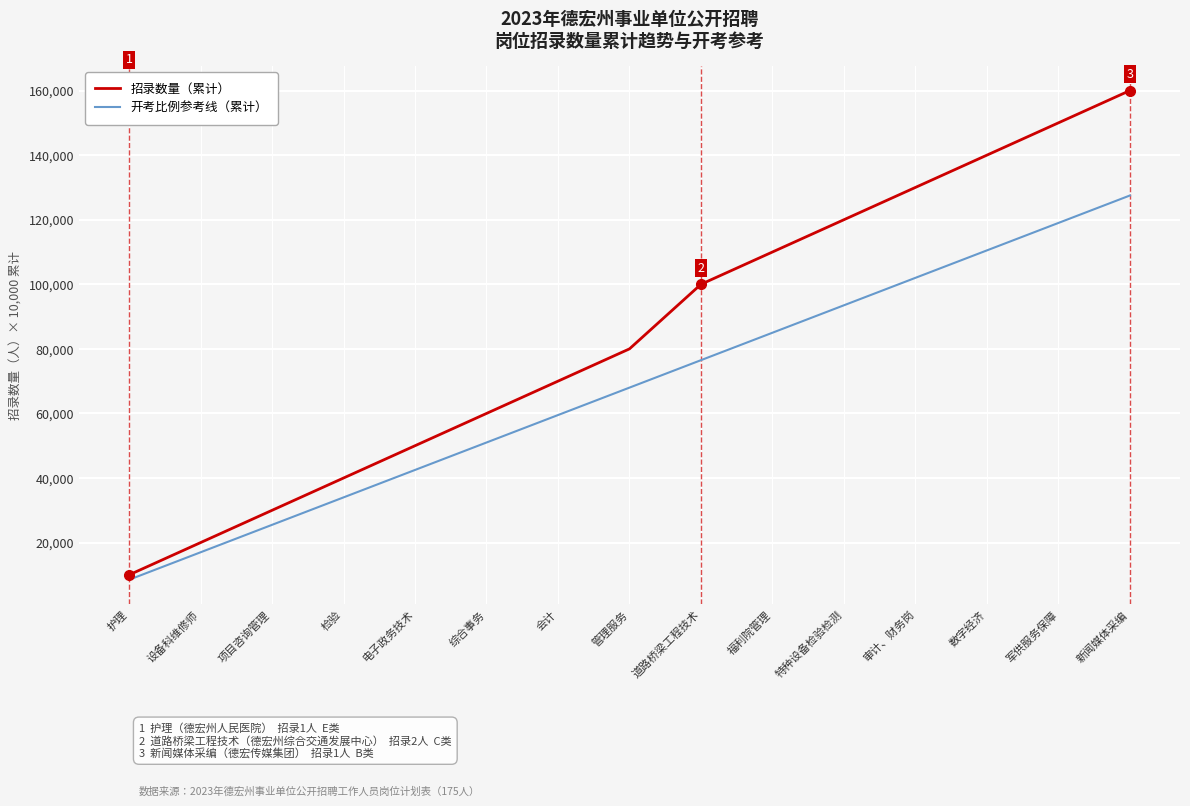

True or false: 招录数量（累计） and 开考比例参考线（累计） intersect in this chart.

False